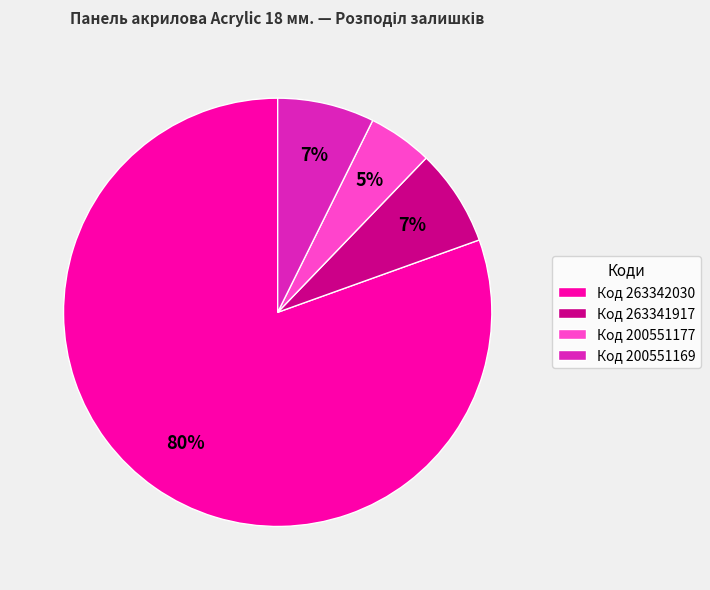

How many slices are in this pie chart?

4